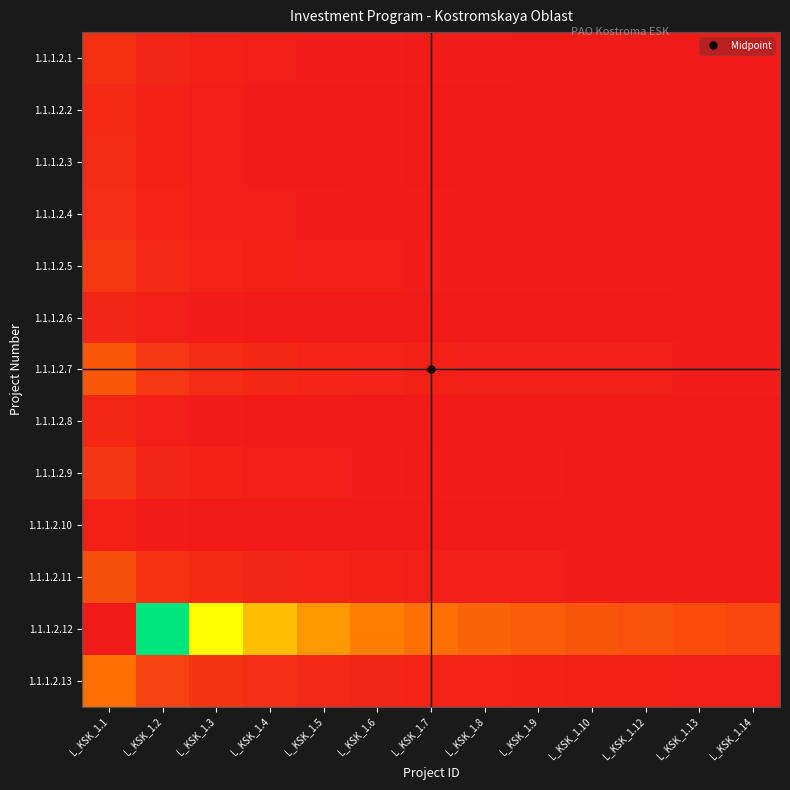

Which series has the largest total across all categories?

1.1.1.2.12